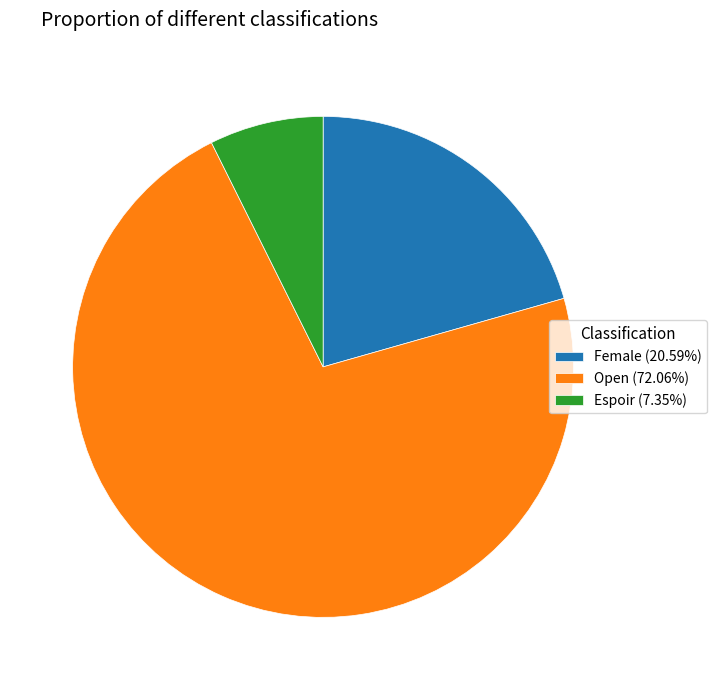

Do Female (20.59%) and Open (72.06%) together represent more than half of the pie?

Yes